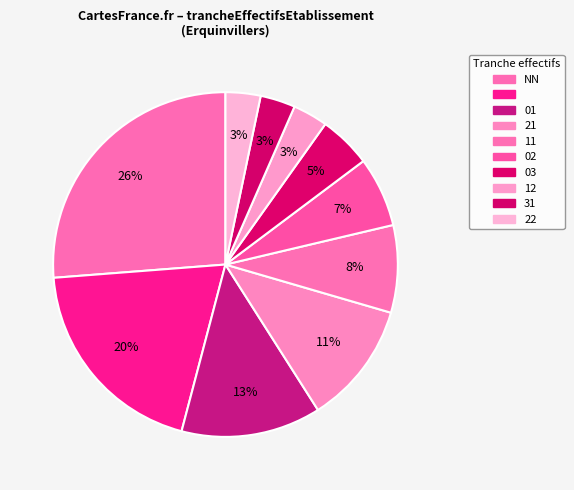

Count the number of slices in the pie.

10